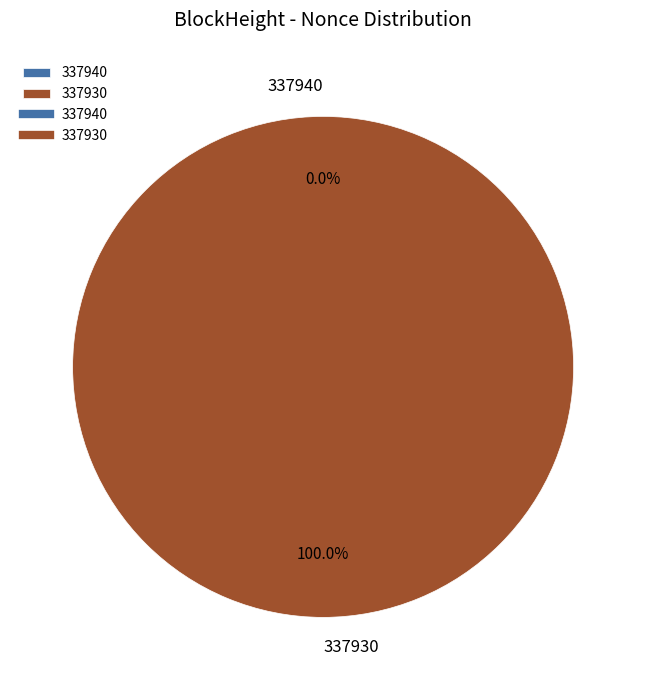

Which has a higher value, 337930 or 337940?

337930